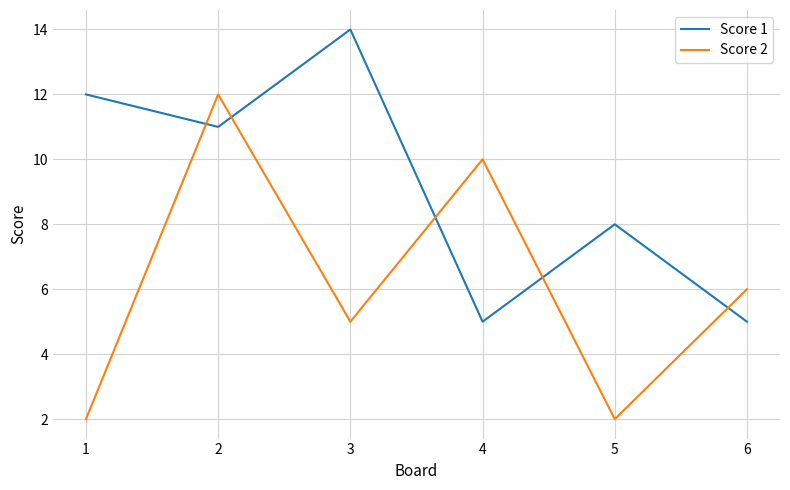

At which label does Score 1 reach its peak?

3